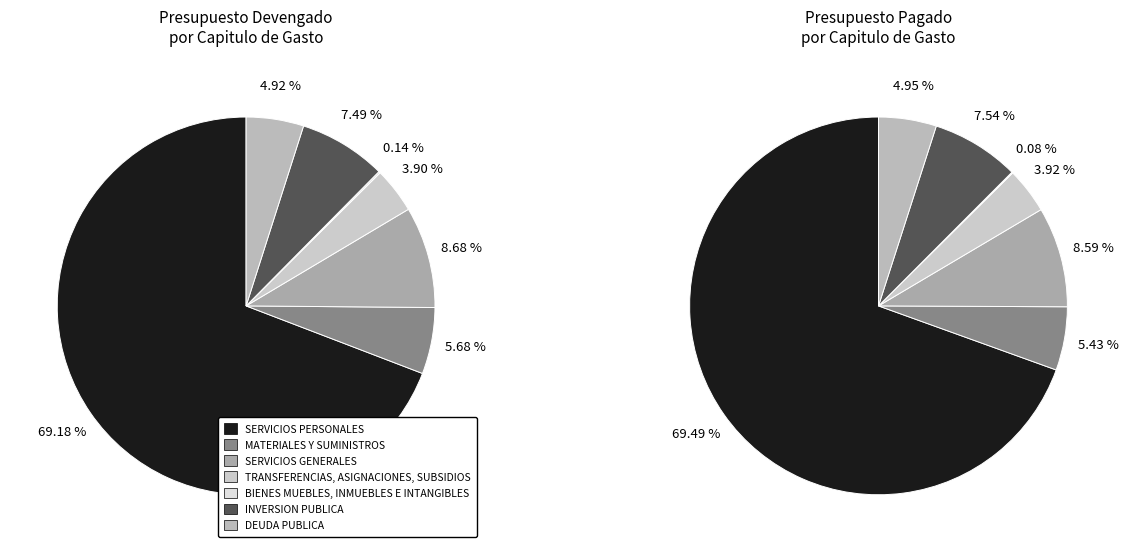

Which has a higher value, 6 or 7?

7